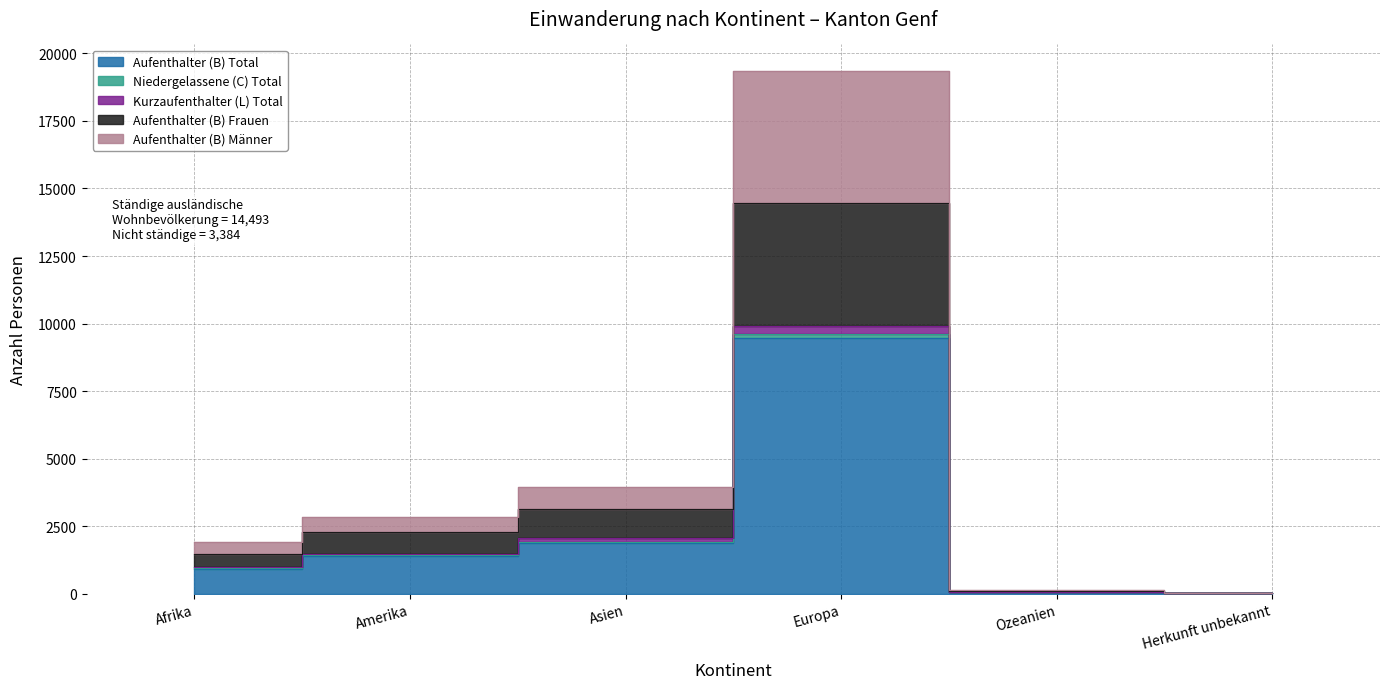

At how many categories does at least one series exceed 8795?

1